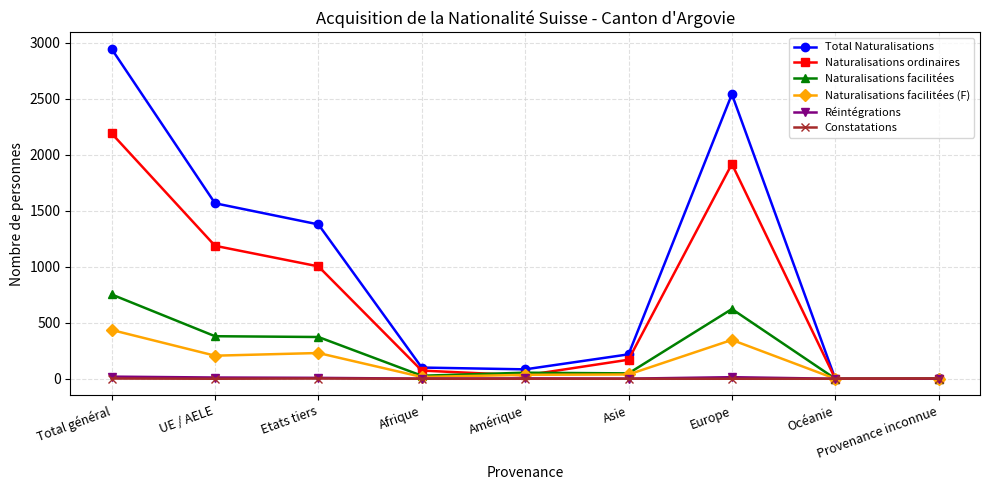

What position from the right is Provenance inconnue?

1